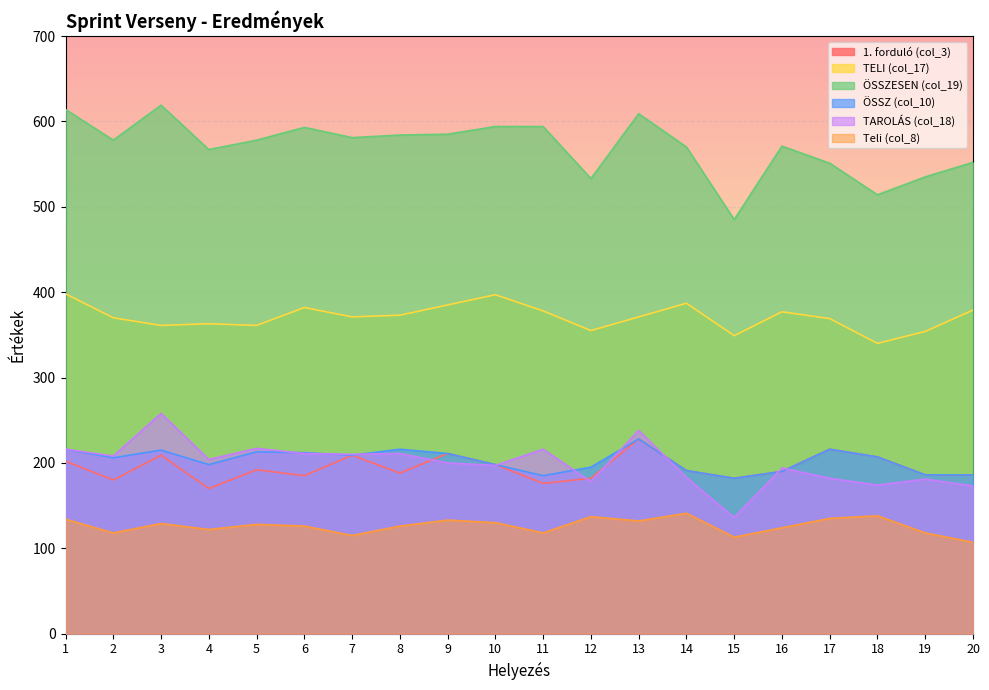

Is it true that Teli (col_8) equals 30 at 15?

False